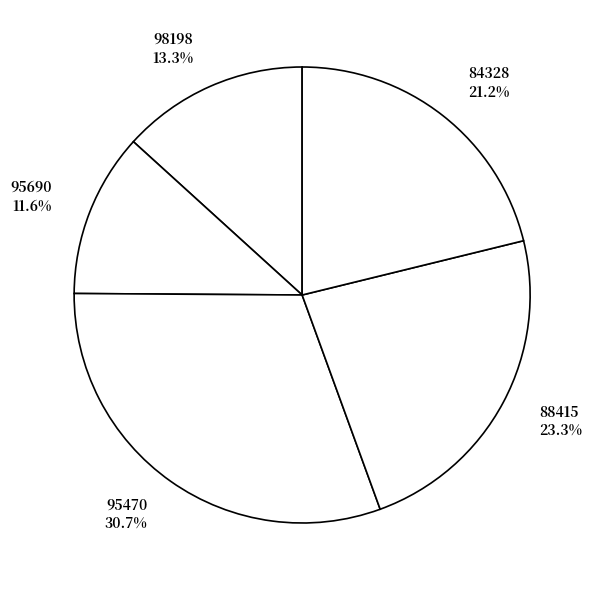

The 84328 slice represents 35% of the pie. True or false?

False